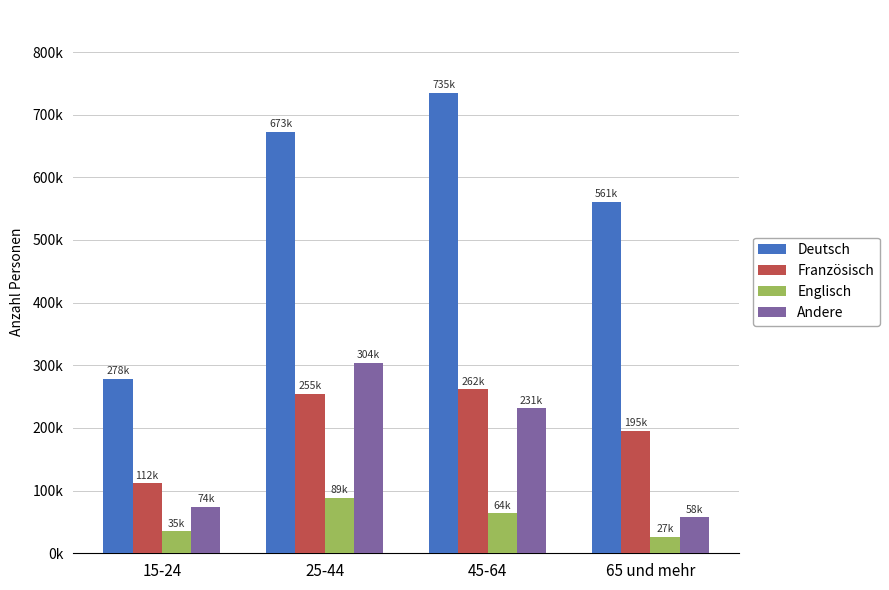

Is the value of Französisch at 25-44 greater than the value of Deutsch at 25-44?

No